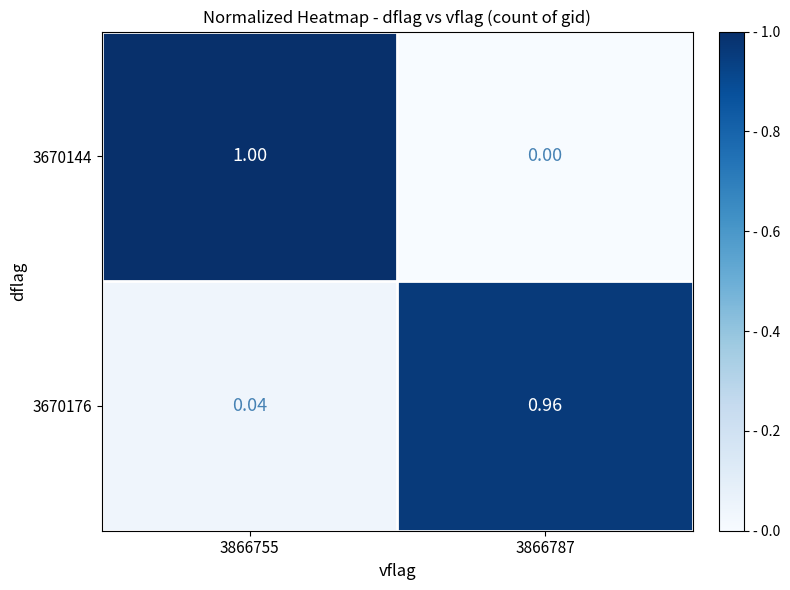

What is the difference between the highest and lowest values at 3866787?

1.0